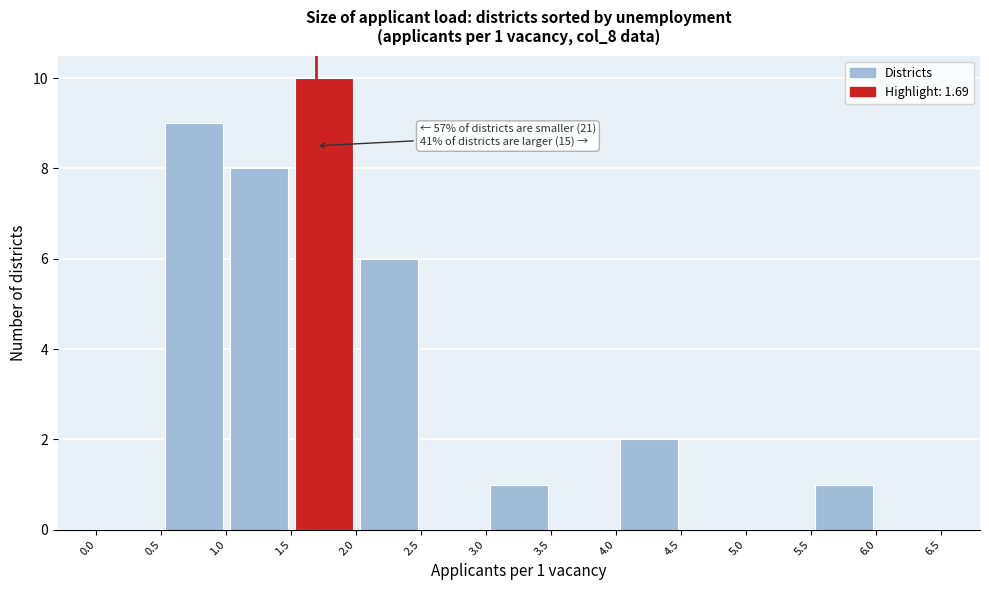

Over which range of the x-axis is the bar tallest?

1.5 to 2.0